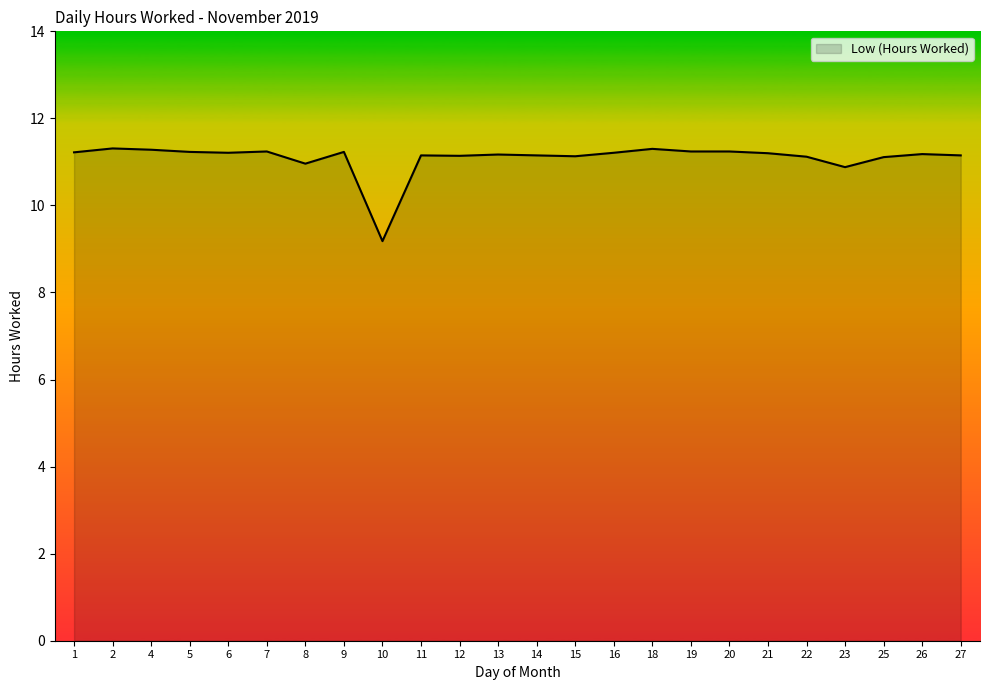

The value at 16 is 2.9. True or false?

False